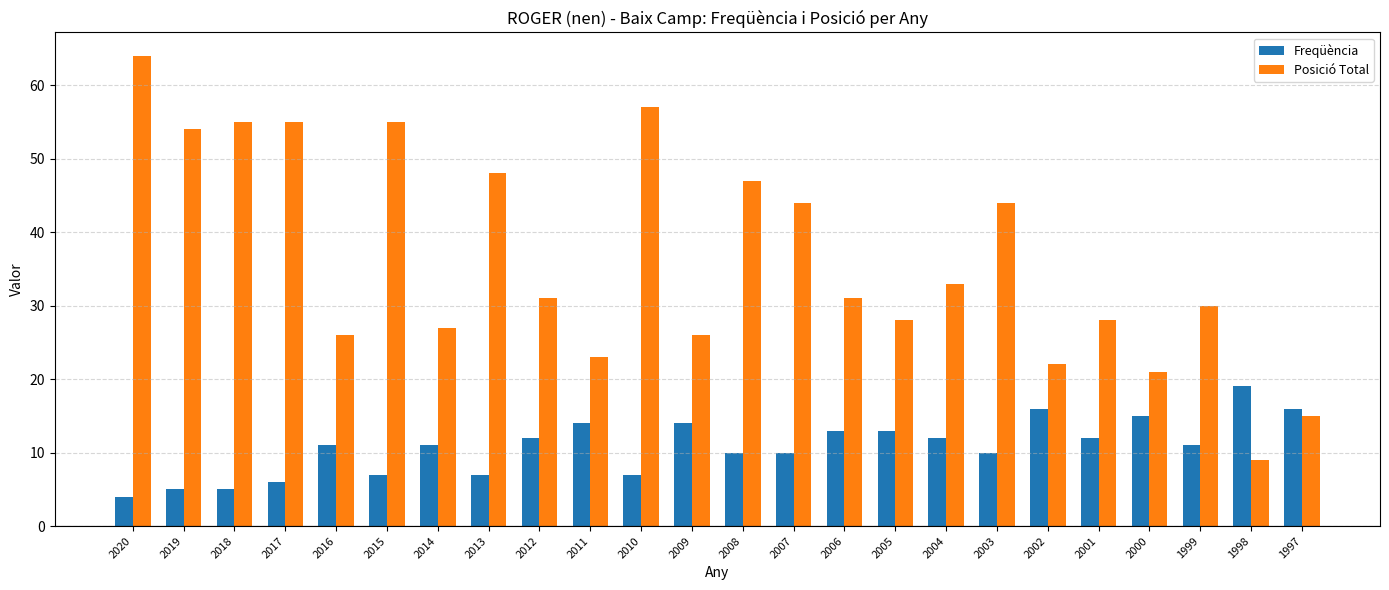

Between 2012 and 2009, which series saw the biggest shift?

Posició Total